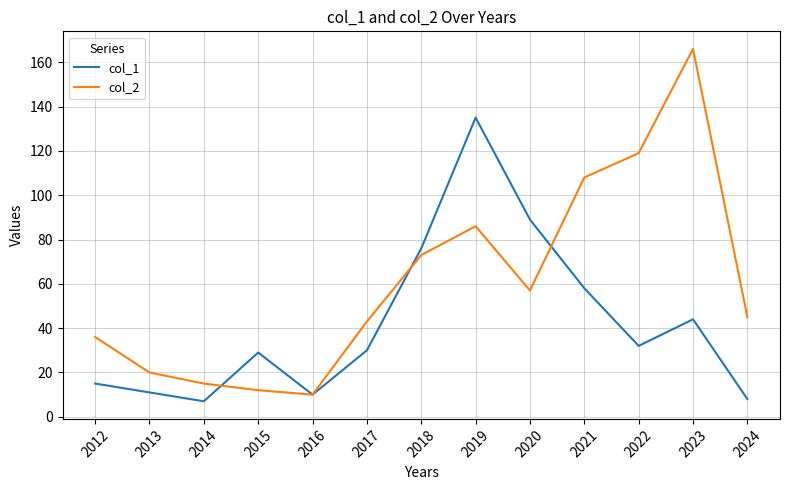

Between 2020 and 2022, which series saw the biggest shift?

col_2